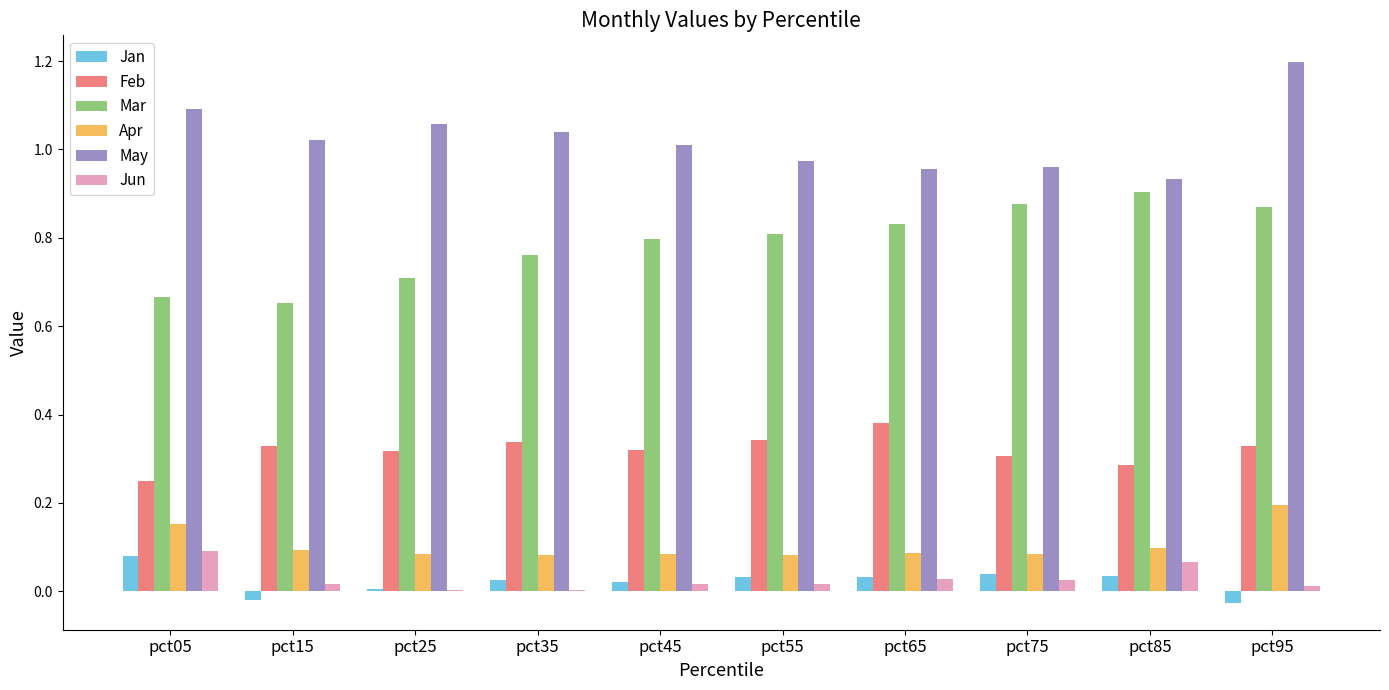

At which label does Apr reach its peak?

pct95